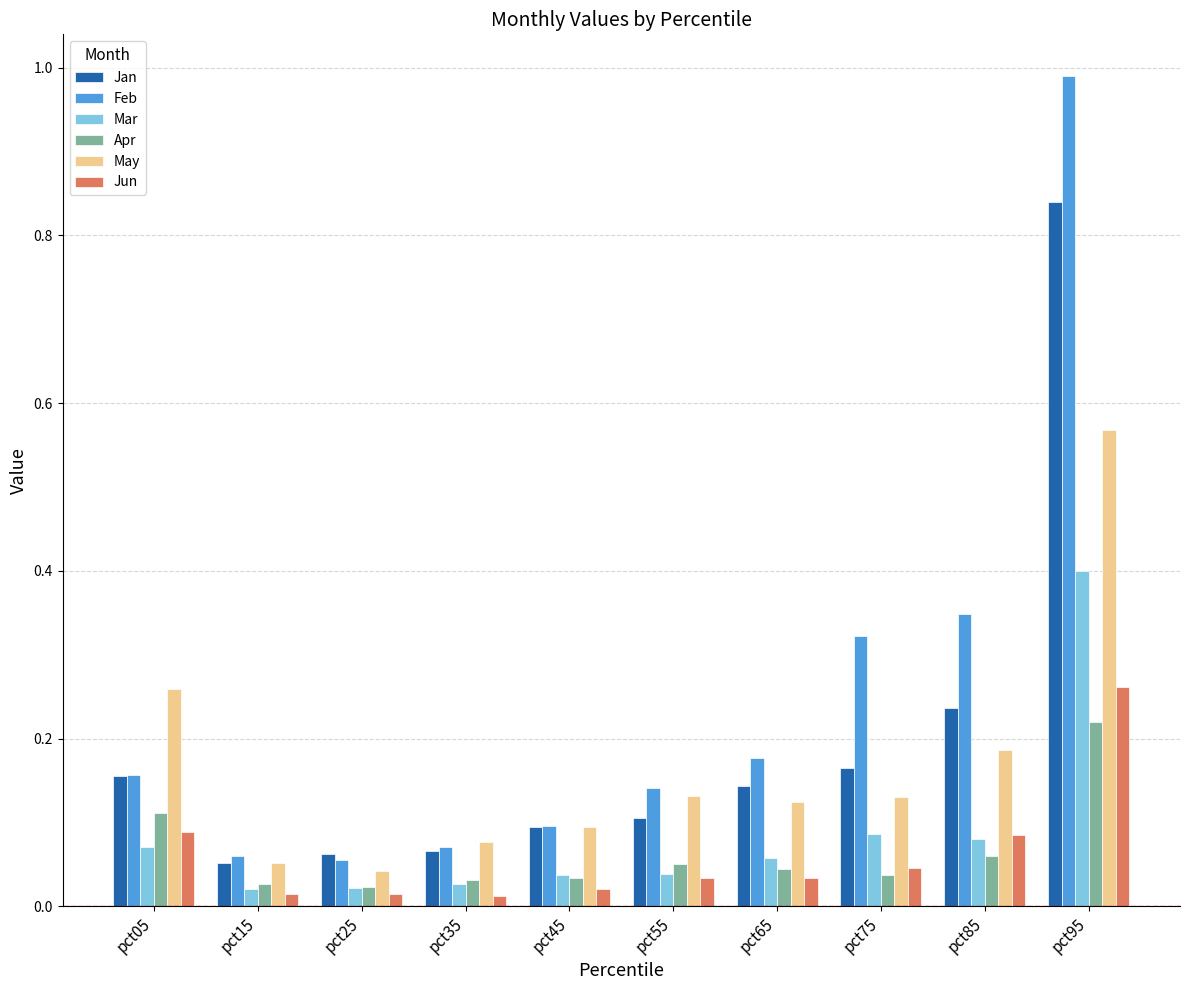

The value of Mar at pct95 is 0.3. True or false?

False